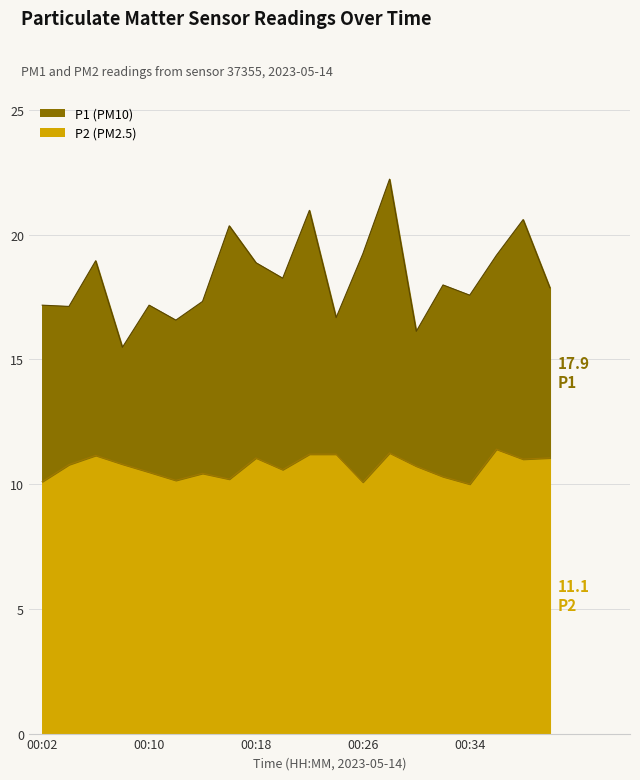

What is the value of the P1 point at the 5th from the left?

17.2